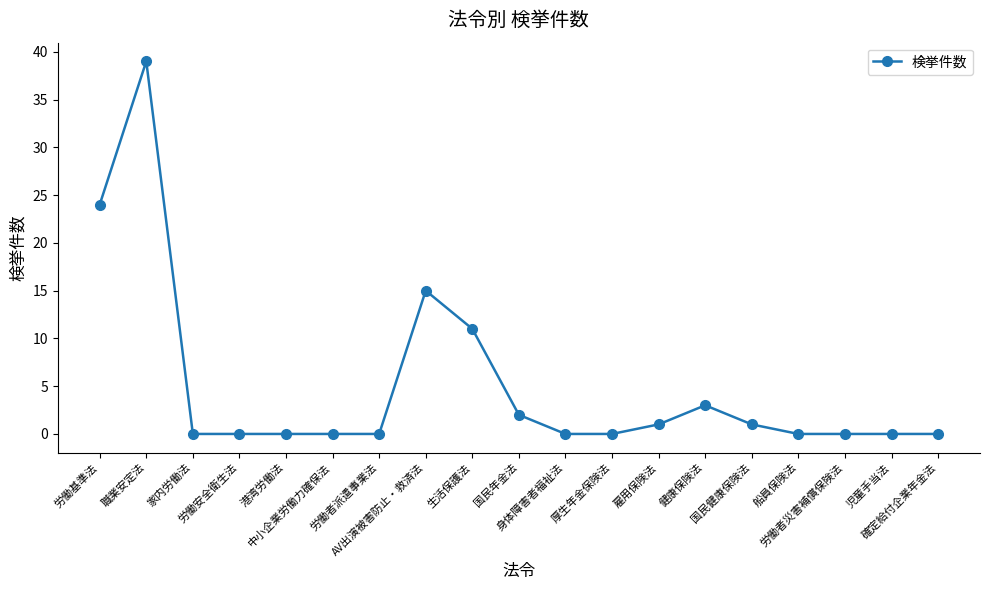

Reading right to left, what are all the values shown in this chart?

0	0	0	0	1	3	1	0	0	2	11	15	0	0	0	0	0	39	24